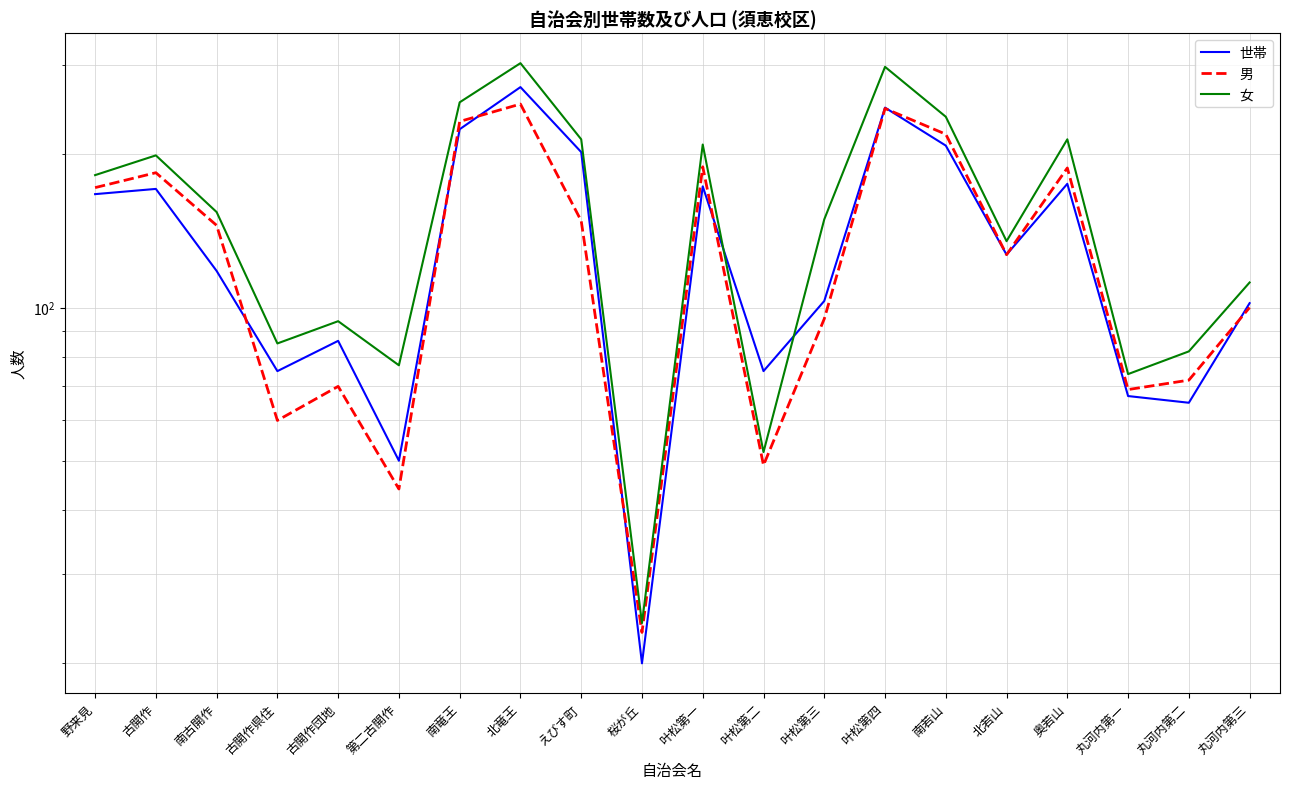

The value of 世帯 at 桜が丘 is 13. True or false?

False